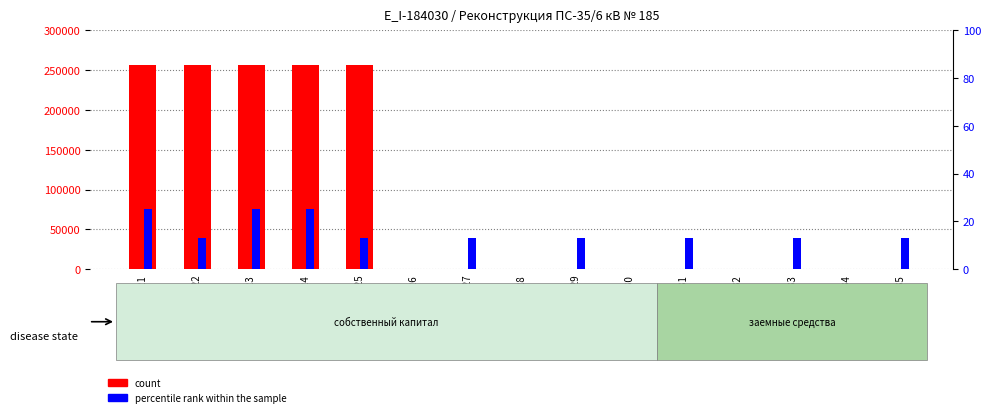

The value of count at 2021 is 256672.1. True or false?

True